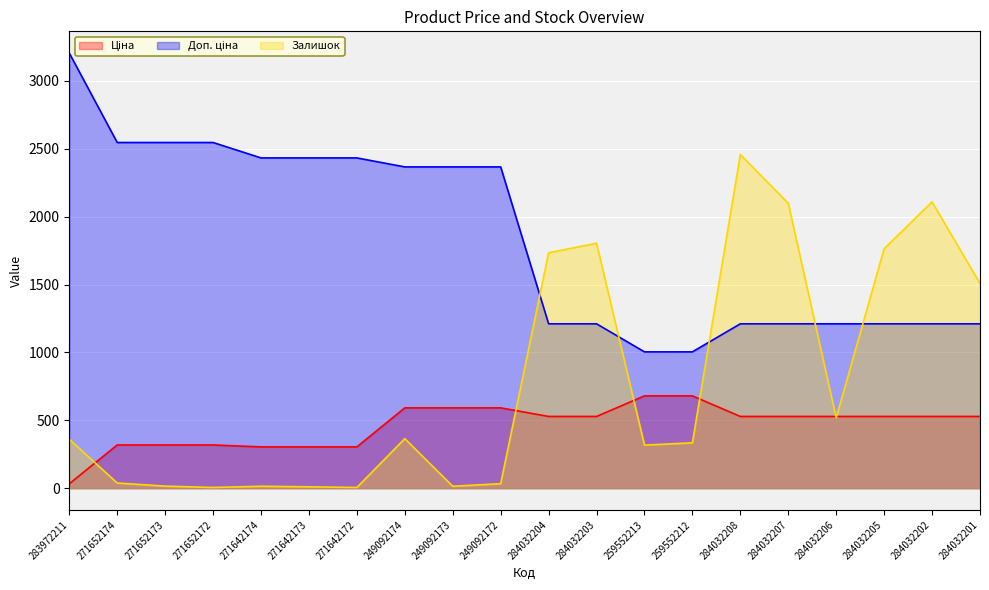

What is the label of the 6th point from the left?

271642173